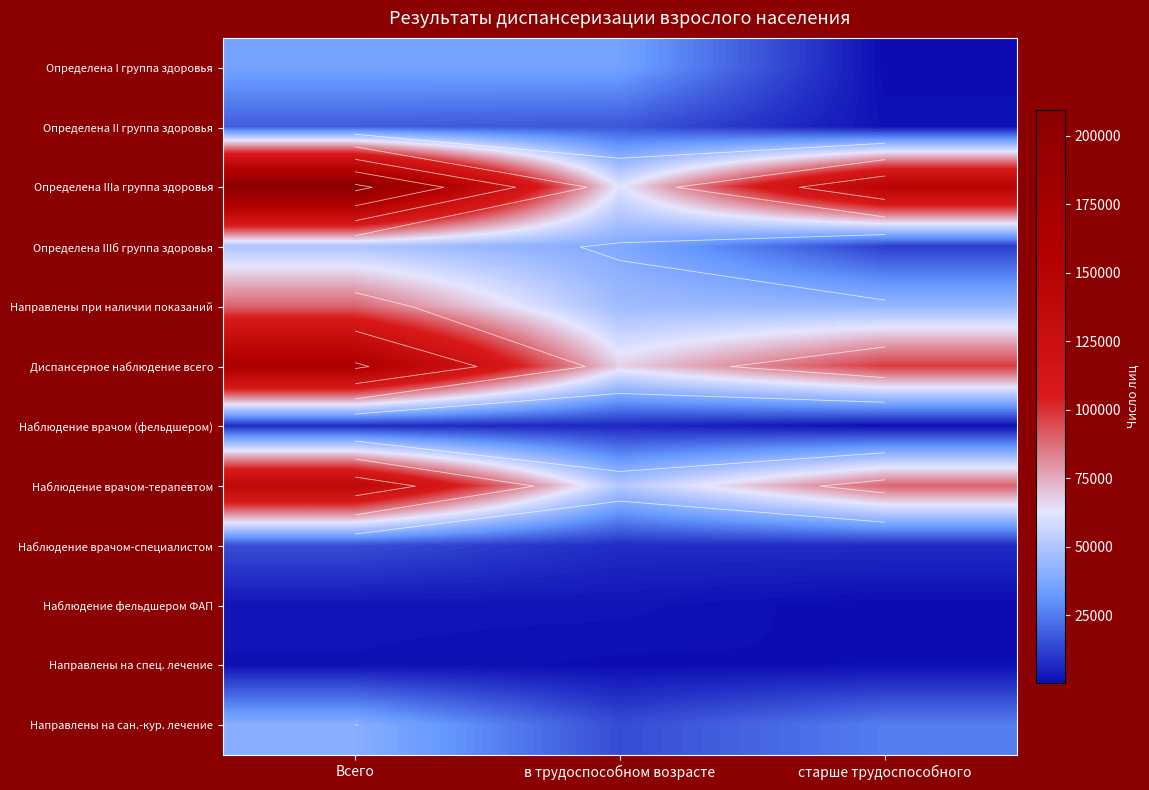

What value does the Наблюдение врачом-терапевтом series have at Всего?

140307